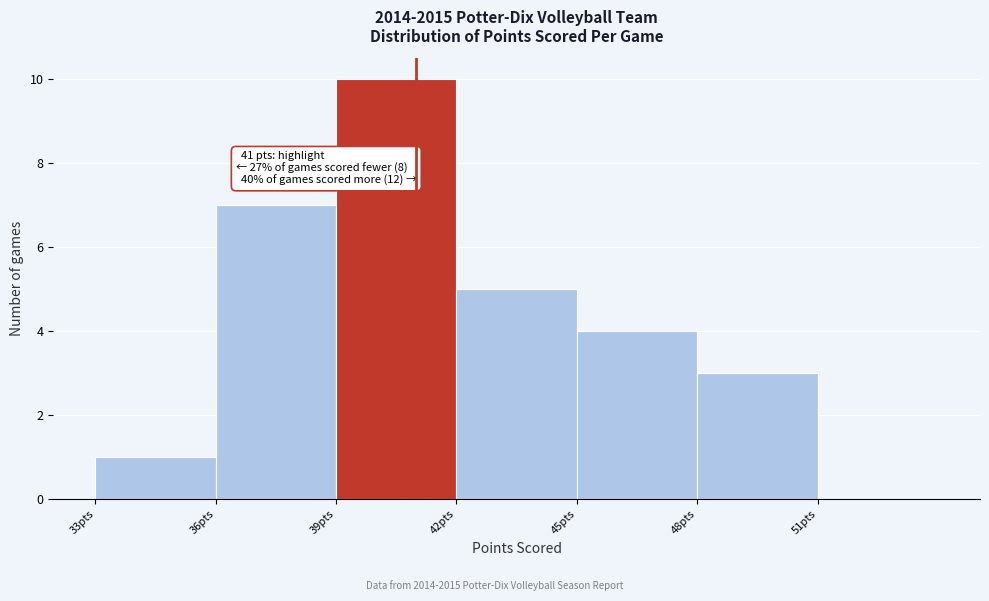

Over which range of the x-axis is the bar tallest?

39 to 42